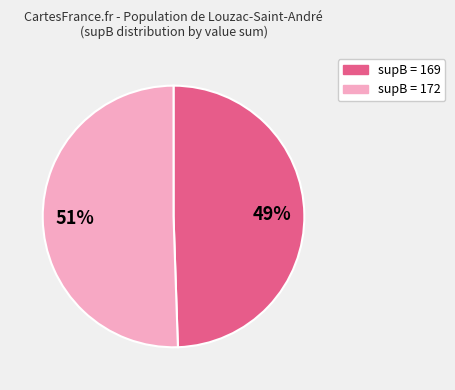

To the nearest percent, what is the average slice percentage?

50%